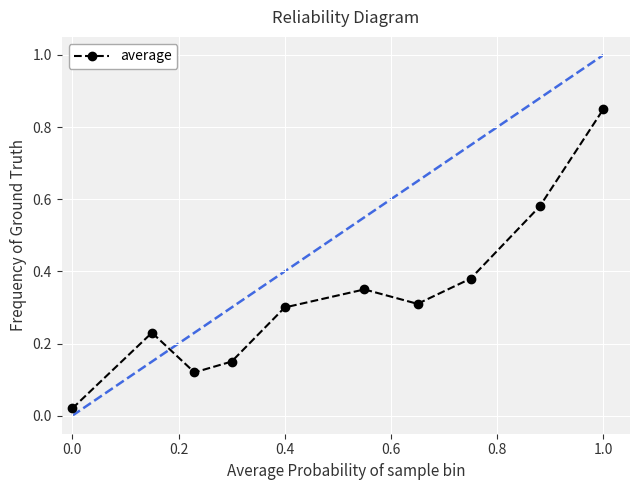

How many points are higher than both their immediate neighbors (excluding endpoints)?

2